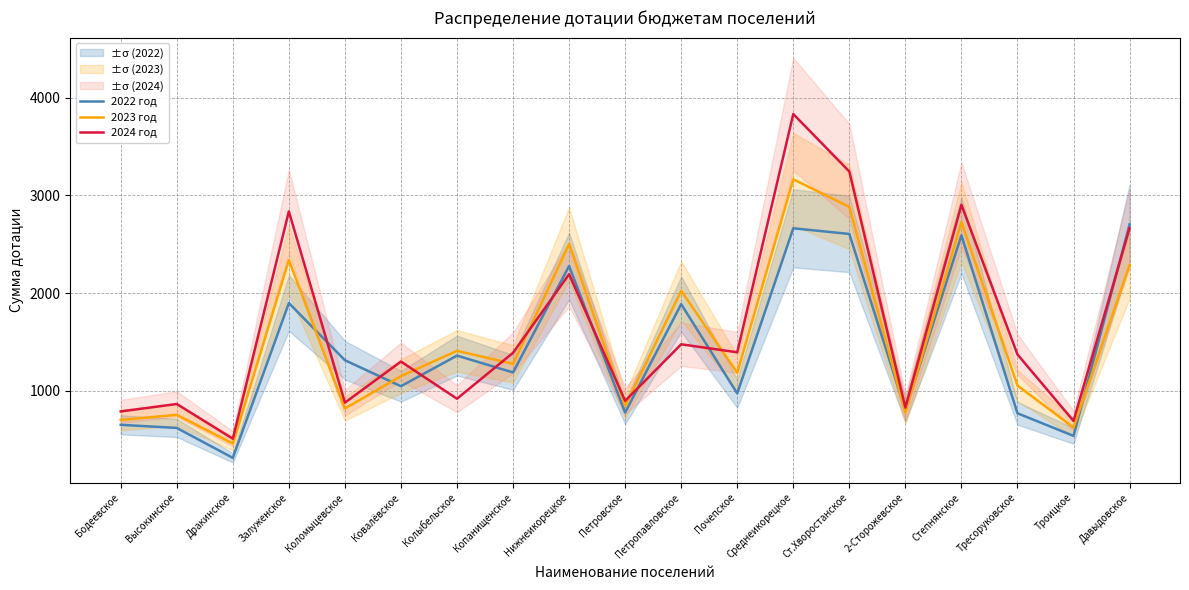

What are all the series names shown in the legend?

2022 год, 2023 год, 2024 год